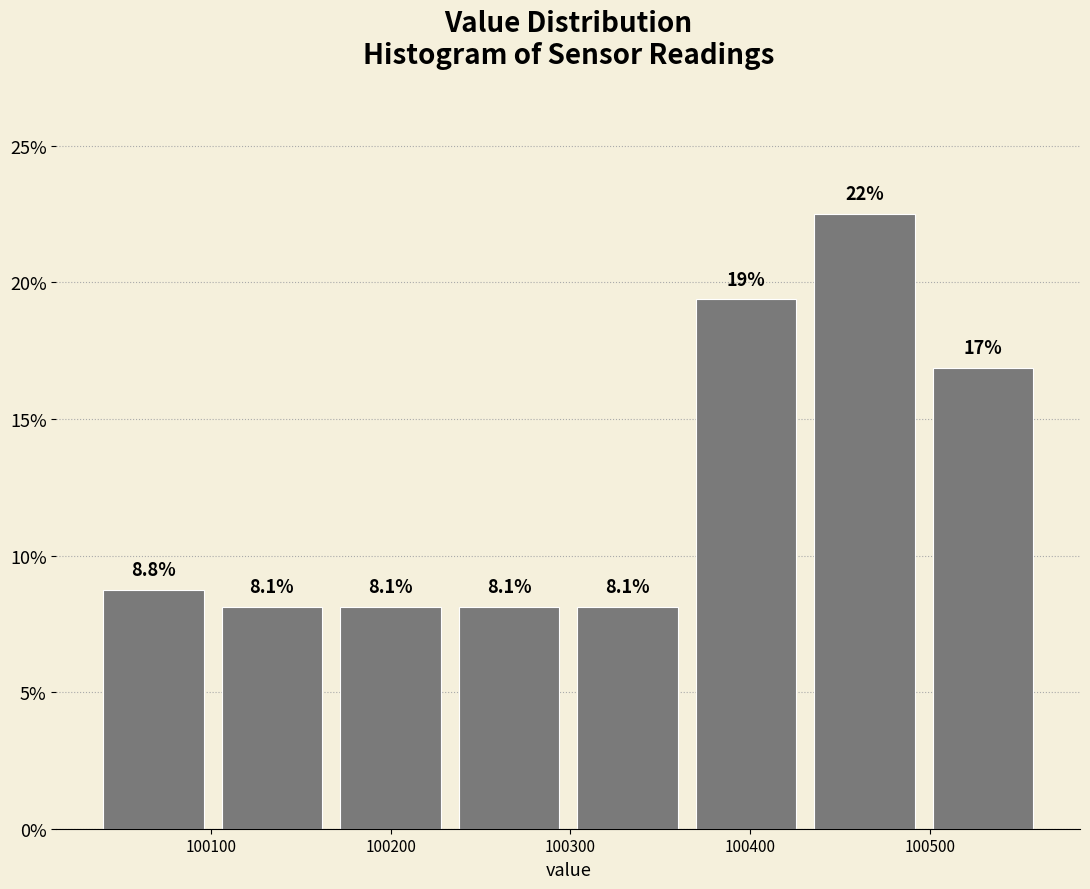

Over which range of the x-axis is the bar tallest?

100430 to 100500